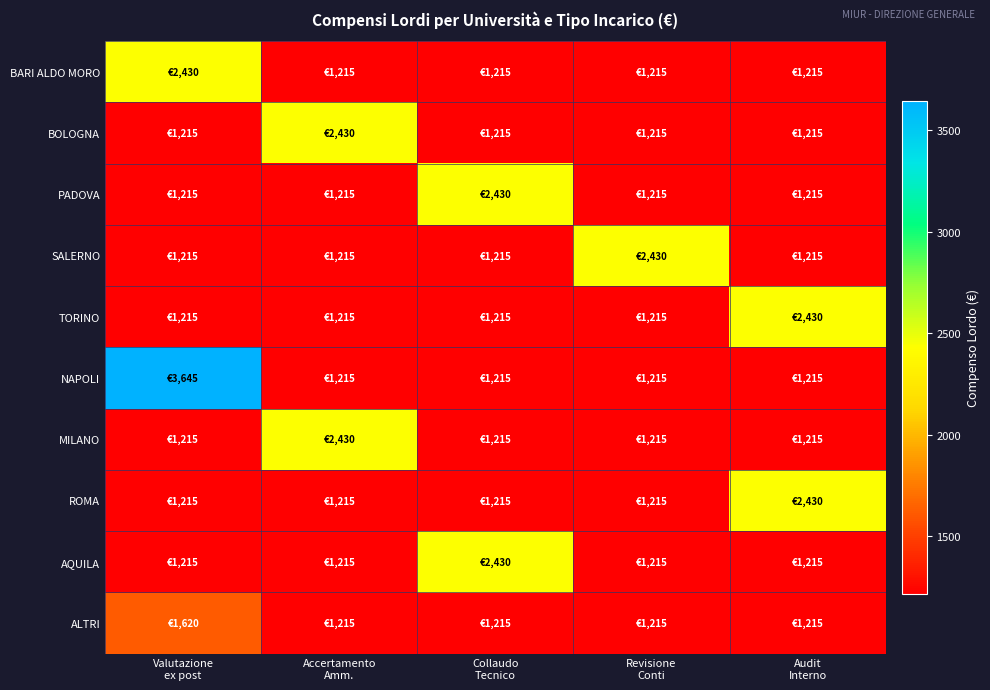

Reading right to left, extract all data points from this chart.

BARI ALDO MORO: Audit
Interno=1215	Revisione
Conti=1215	Collaudo
Tecnico=1215	Accertamento
Amm.=1215	Valutazione
ex post=2430
BOLOGNA: Audit
Interno=1215	Revisione
Conti=1215	Collaudo
Tecnico=1215	Accertamento
Amm.=2430	Valutazione
ex post=1215
PADOVA: Audit
Interno=1215	Revisione
Conti=1215	Collaudo
Tecnico=2430	Accertamento
Amm.=1215	Valutazione
ex post=1215
SALERNO: Audit
Interno=1215	Revisione
Conti=2430	Collaudo
Tecnico=1215	Accertamento
Amm.=1215	Valutazione
ex post=1215
TORINO: Audit
Interno=2430	Revisione
Conti=1215	Collaudo
Tecnico=1215	Accertamento
Amm.=1215	Valutazione
ex post=1215
NAPOLI: Audit
Interno=1215	Revisione
Conti=1215	Collaudo
Tecnico=1215	Accertamento
Amm.=1215	Valutazione
ex post=3645
MILANO: Audit
Interno=1215	Revisione
Conti=1215	Collaudo
Tecnico=1215	Accertamento
Amm.=2430	Valutazione
ex post=1215
ROMA: Audit
Interno=2430	Revisione
Conti=1215	Collaudo
Tecnico=1215	Accertamento
Amm.=1215	Valutazione
ex post=1215
AQUILA: Audit
Interno=1215	Revisione
Conti=1215	Collaudo
Tecnico=2430	Accertamento
Amm.=1215	Valutazione
ex post=1215
ALTRI: Audit
Interno=1215	Revisione
Conti=1215	Collaudo
Tecnico=1215	Accertamento
Amm.=1215	Valutazione
ex post=1620